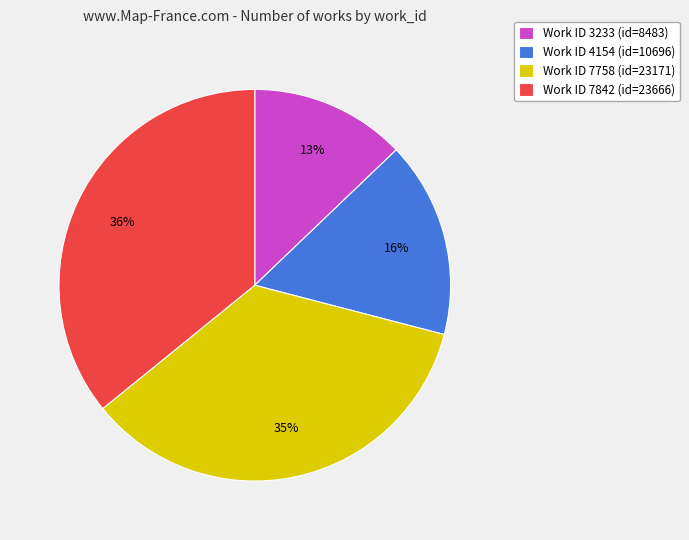

To the nearest percent, what portion does Work ID 3233 (id=8483) represent?

13%